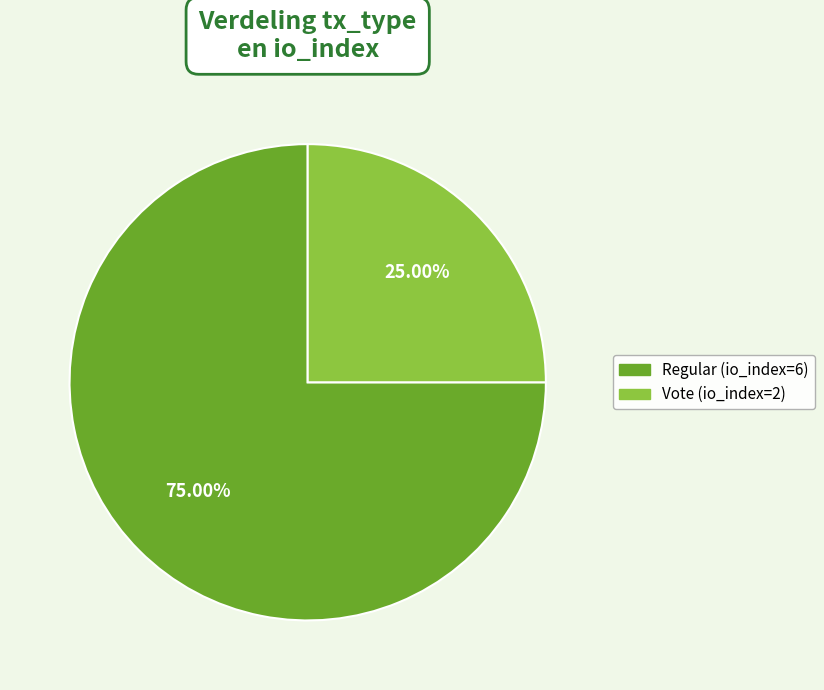

To the nearest percent, what percentage of the pie is Regular (io_index=6)?

75%